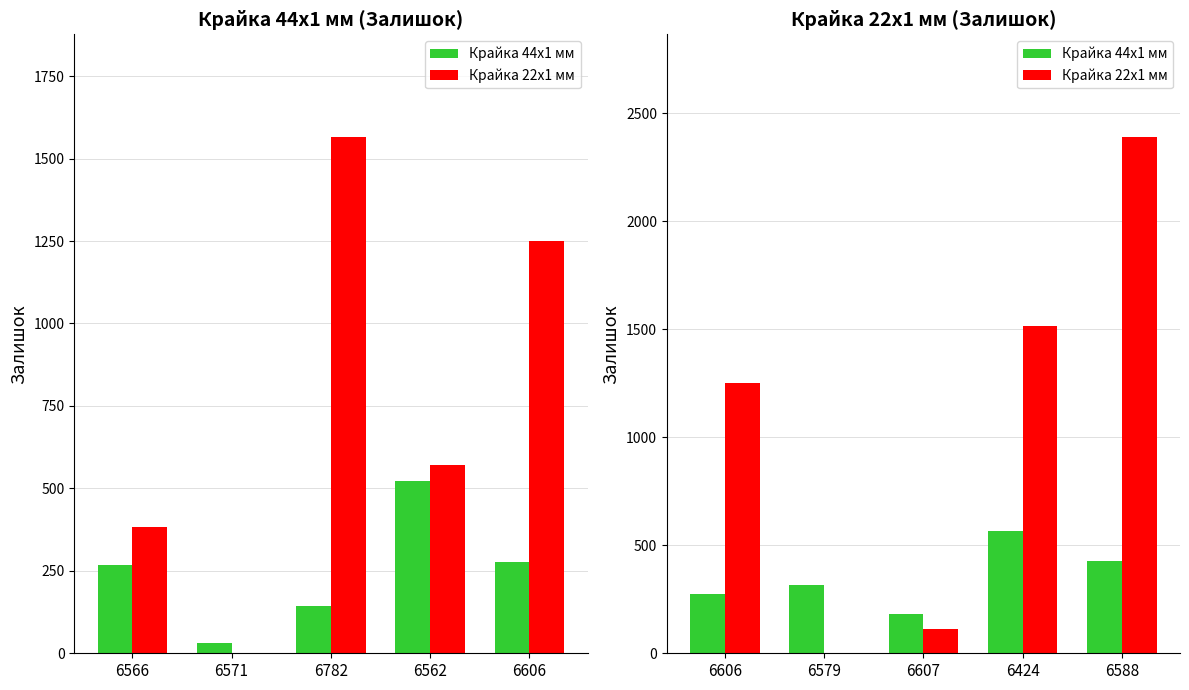

At which category does the chart reach its minimum across all series?

6579